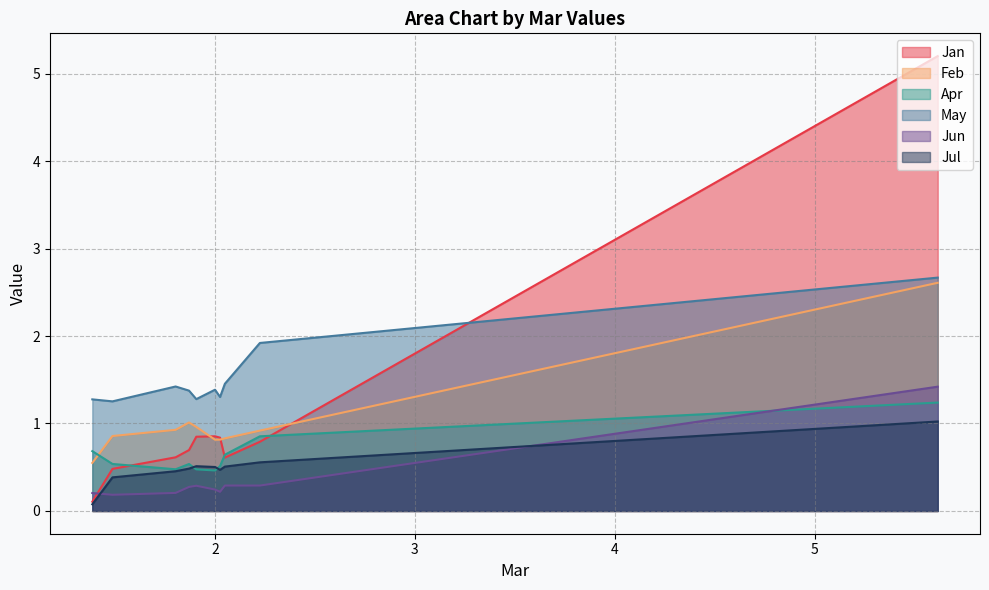

What is the total value across all series at pct05?

14.2